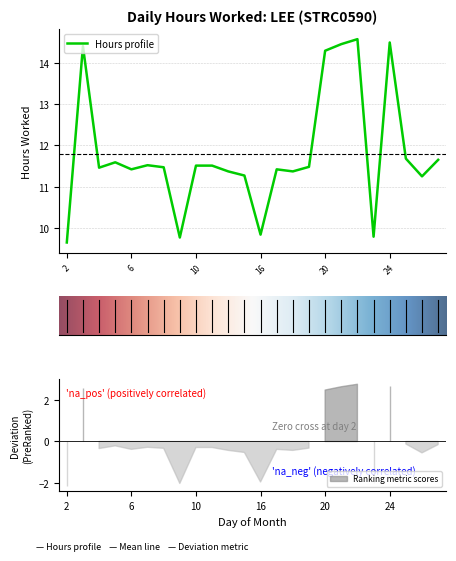

Approximately how many times larger is the value at 25 compared to 27?

1.0